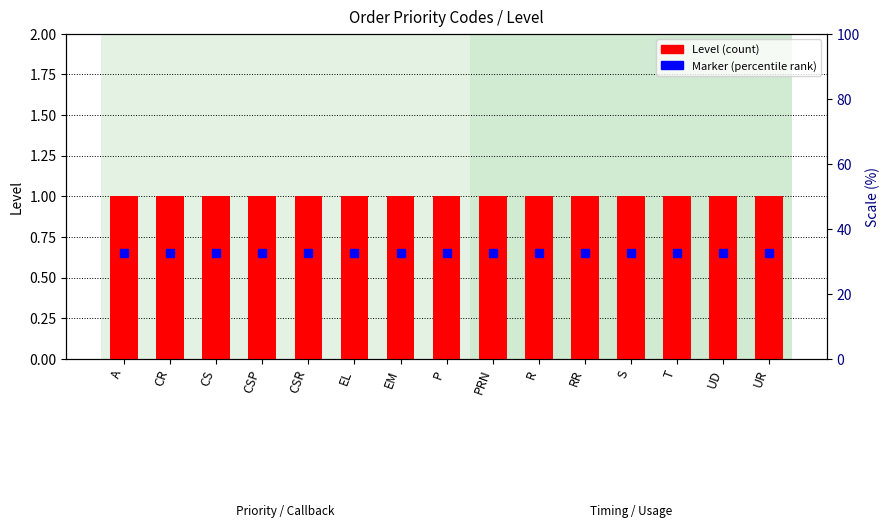

What is the average value of the marker series?

0.7